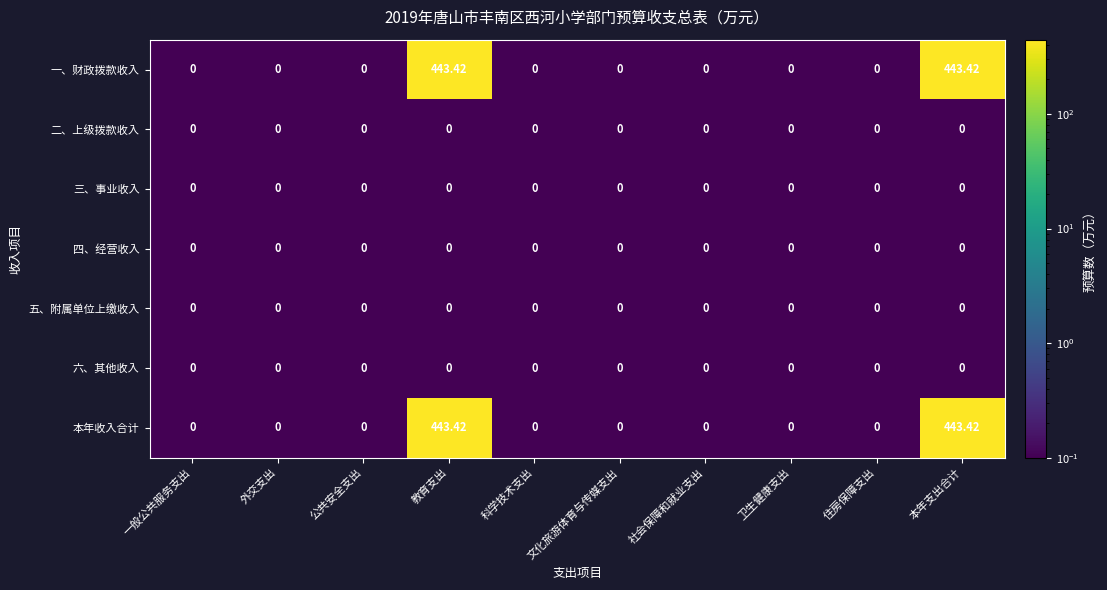

Which category has the lowest value across all series?

一般公共服务支出